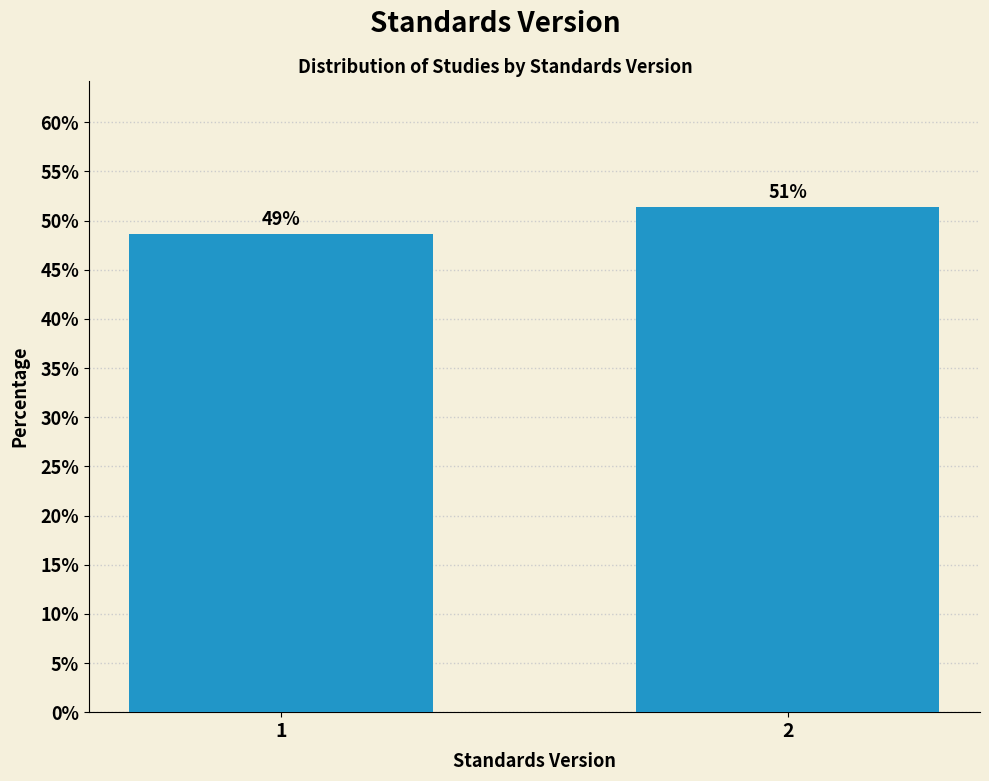

Does the chart contain any negative values?

No